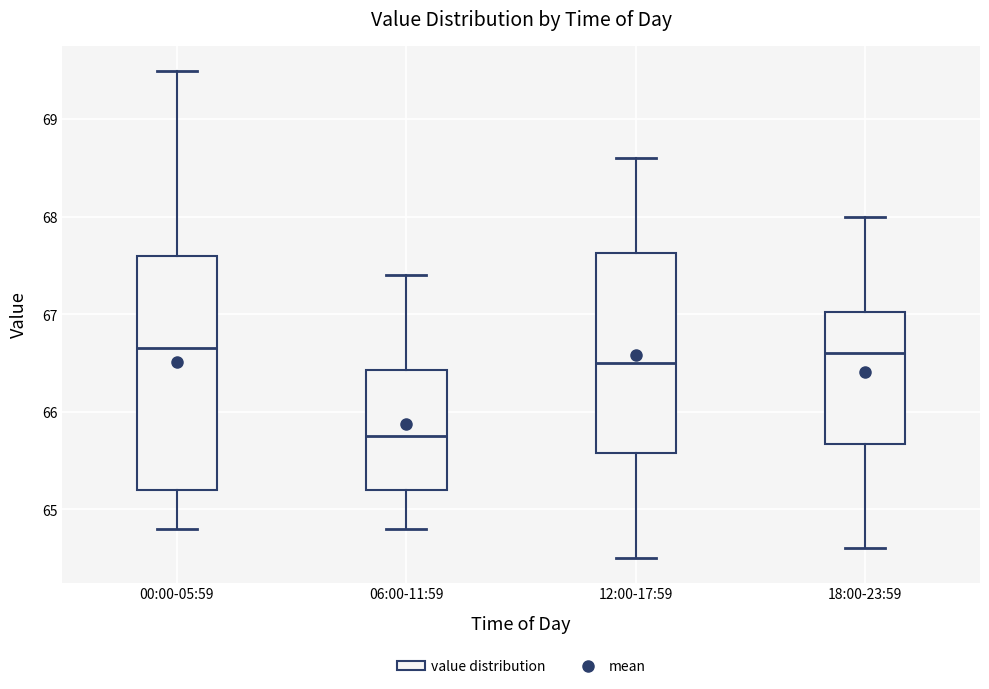

Which box is the tallest, from its lower edge to its upper edge?

00:00-05:59